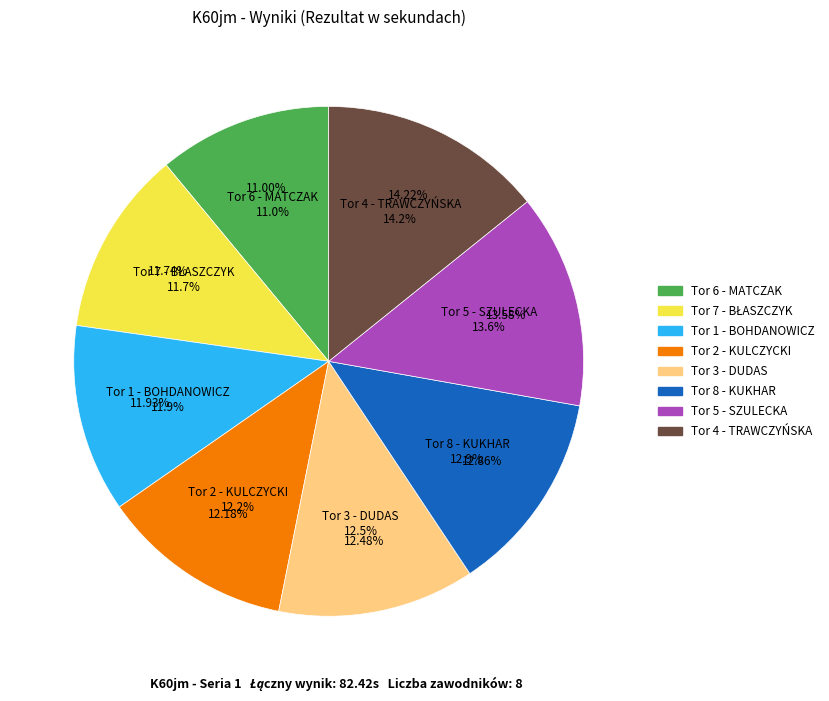

What is the total percentage of Tor 4 - TRAWCZYŃSKA and Tor 6 - MATCZAK?

25.2%